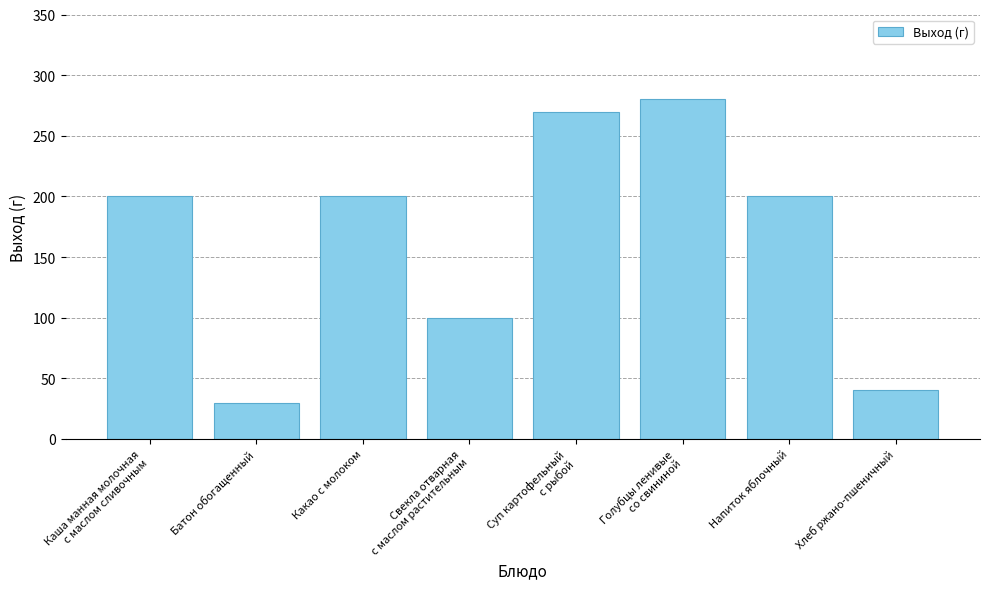

Approximately how many times larger is the value at Какао с молоком compared to Батон обогащенный?

6.7